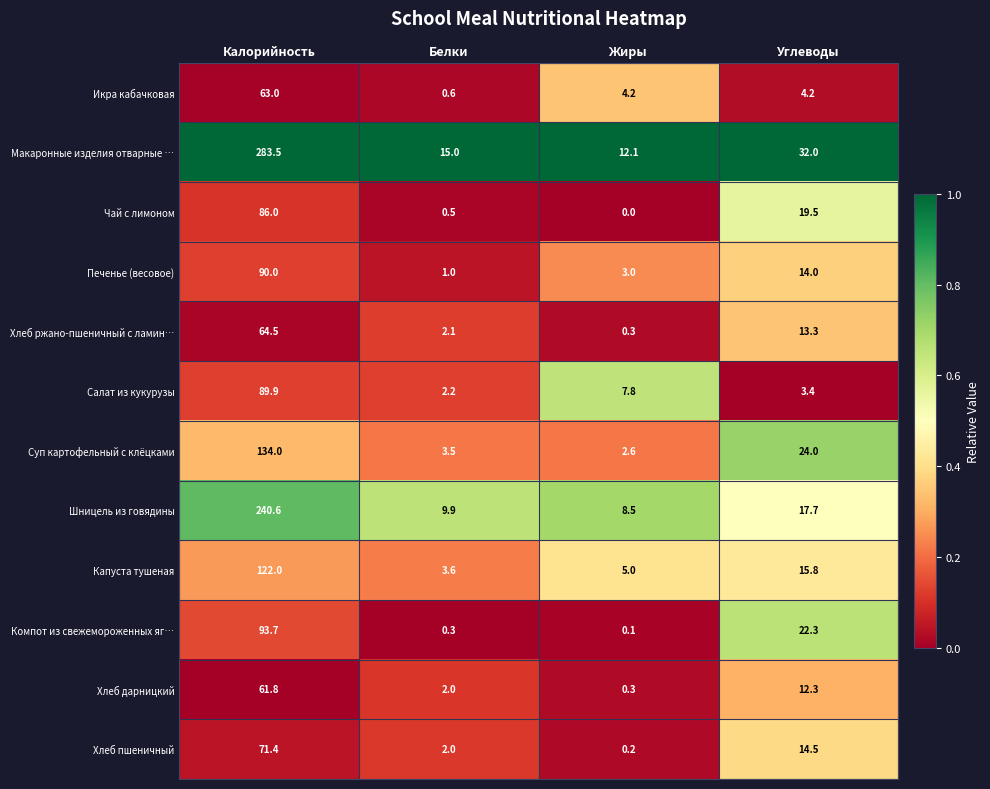

How many series are shown in this chart?

12